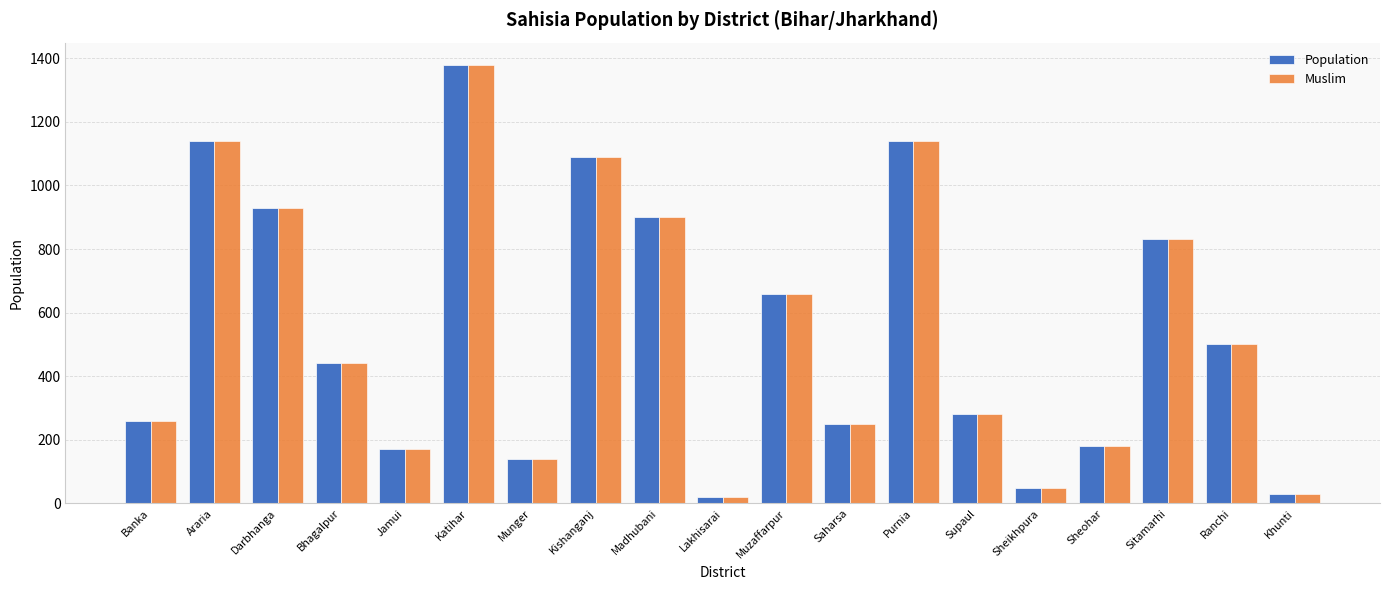

What is the smallest value displayed?

20